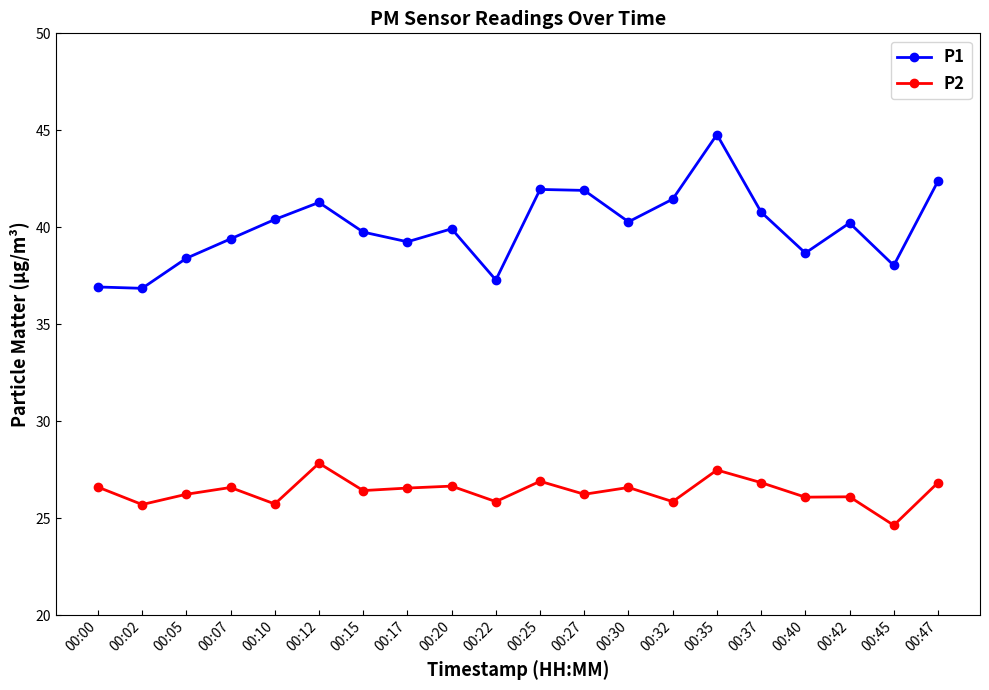

What is the difference between the P1 values at 00:32 and 00:02?

4.6